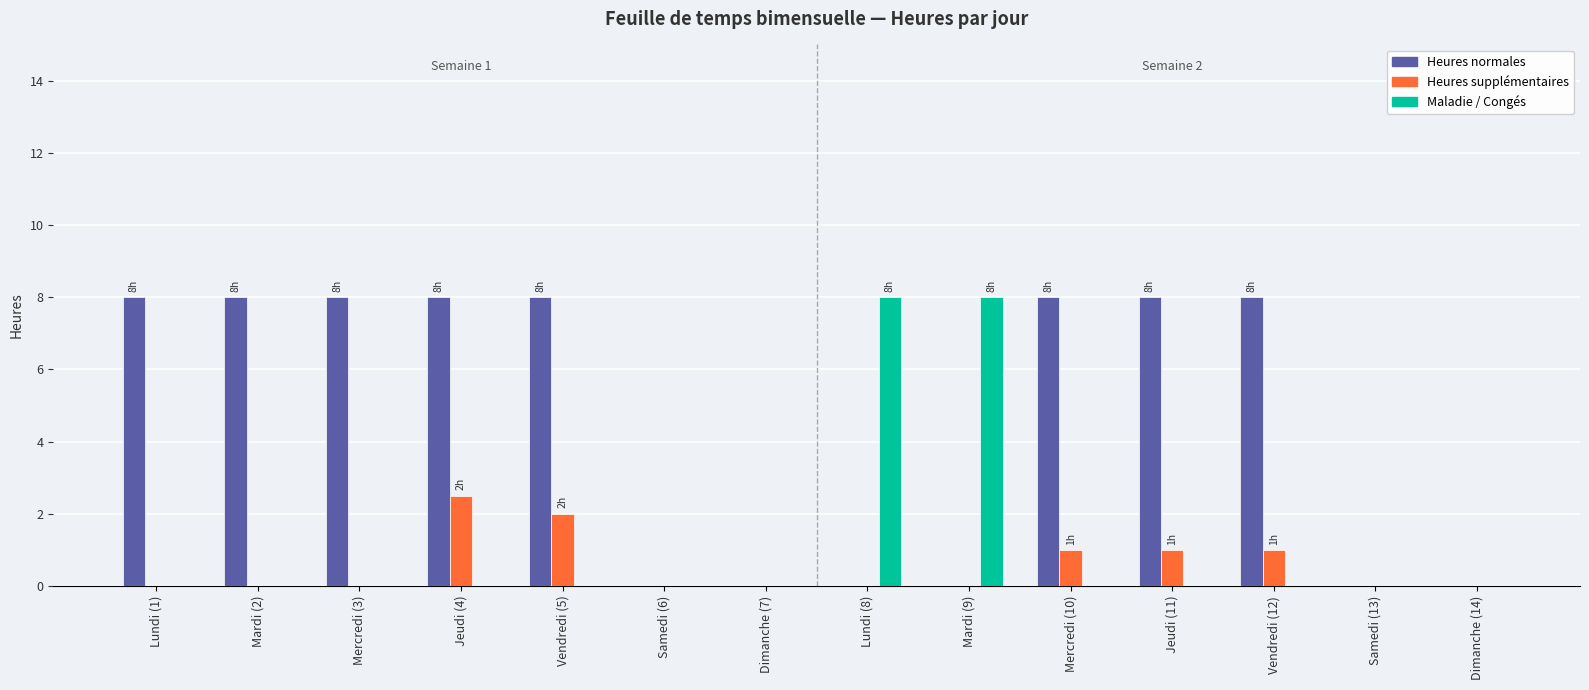

What is the sum of all Heures supplémentaires values?

7.5